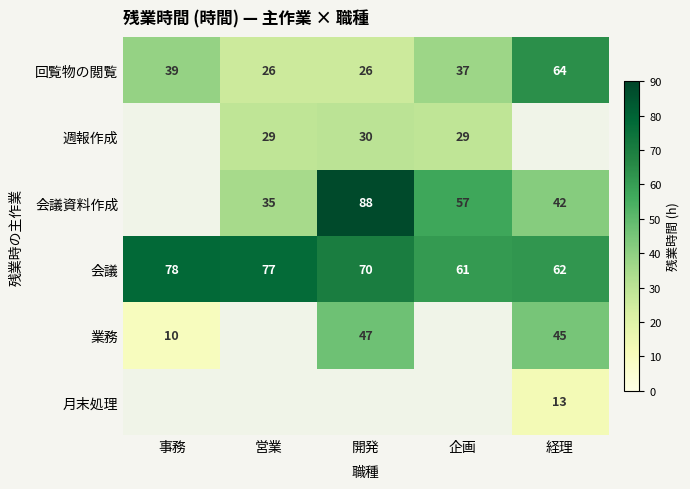

Which has a higher value, 営業 or 事務?

事務